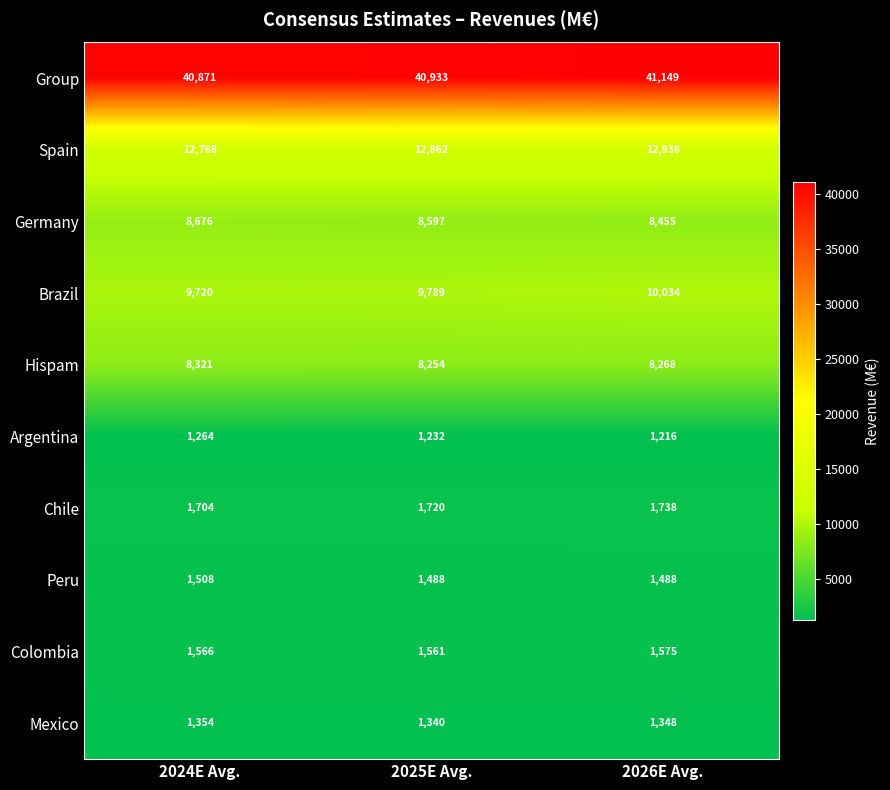

Which series changed the most between 2024E Avg. and 2025E Avg.?

Spain